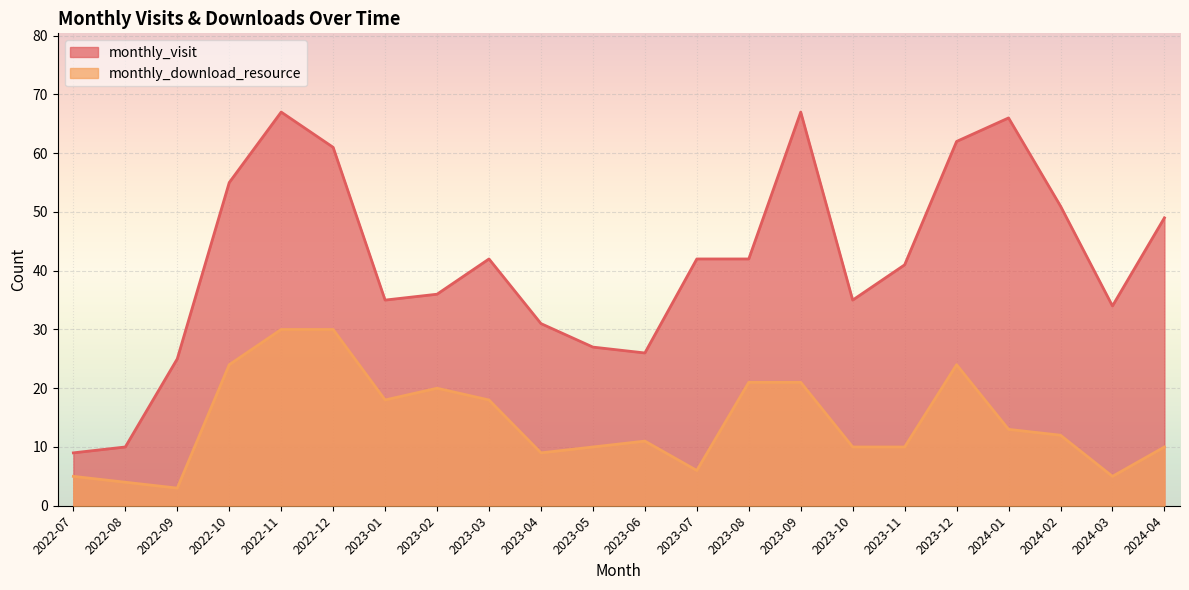

What is the highest value of the monthly_visit series?

67